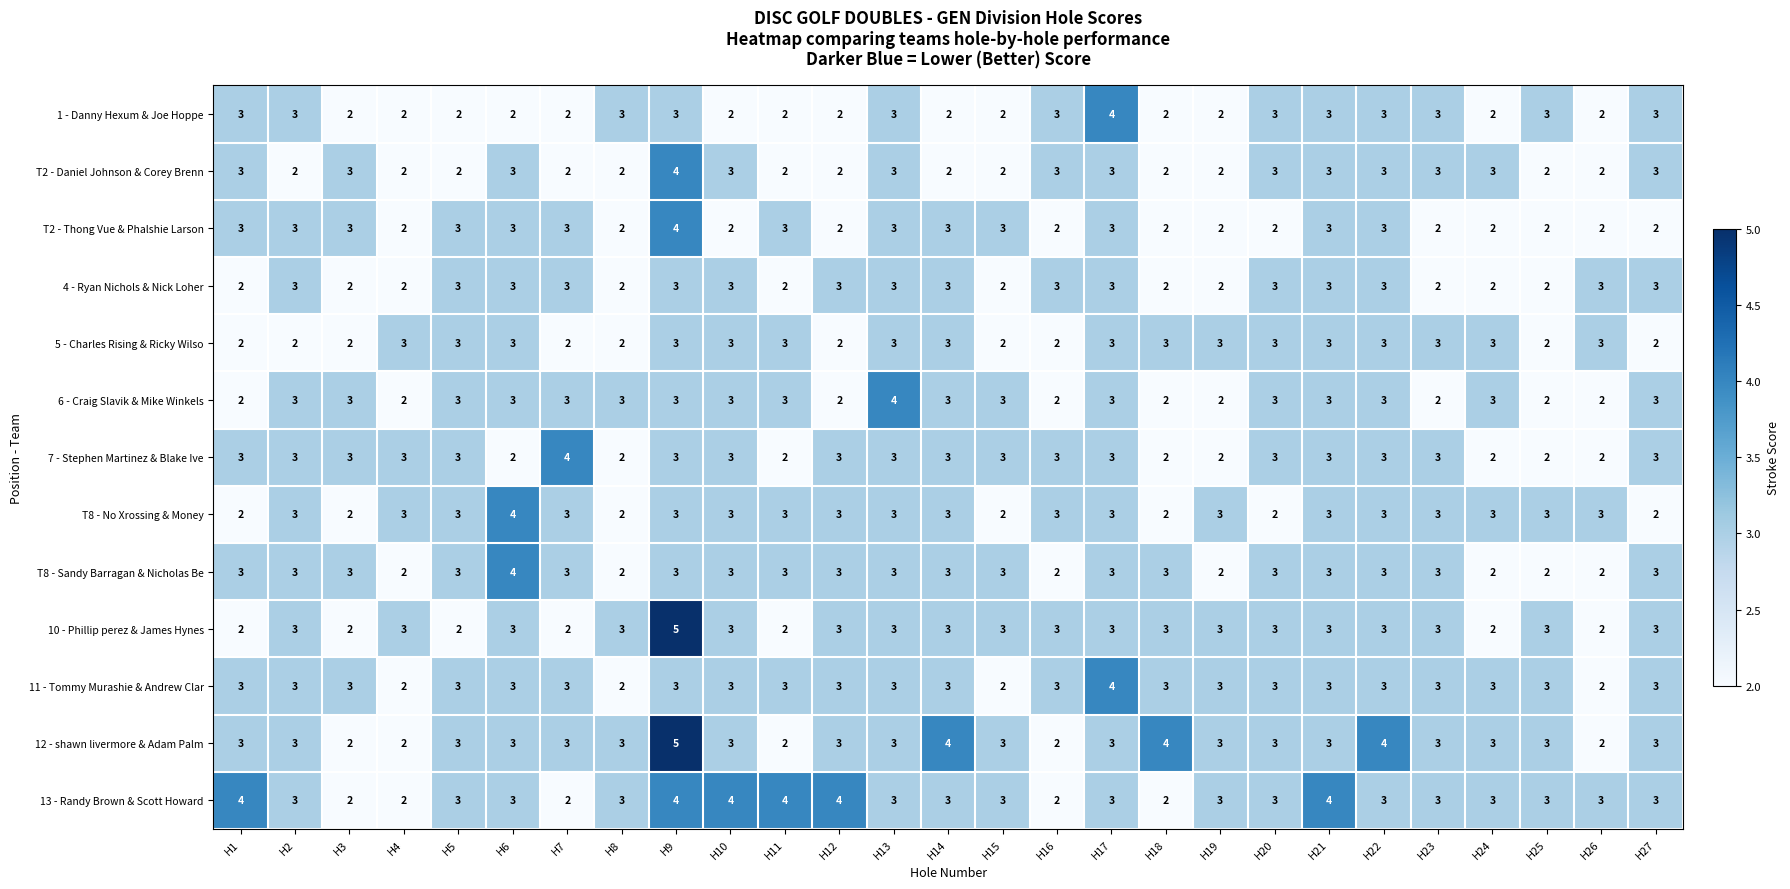

Count the T8 - Sandy Barragan & Nicholas Be values in the range 2 to 3.

26